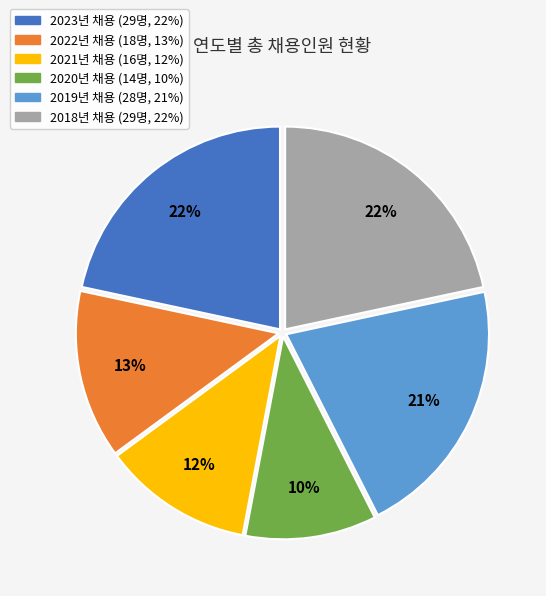

Does any single category account for the majority?

No